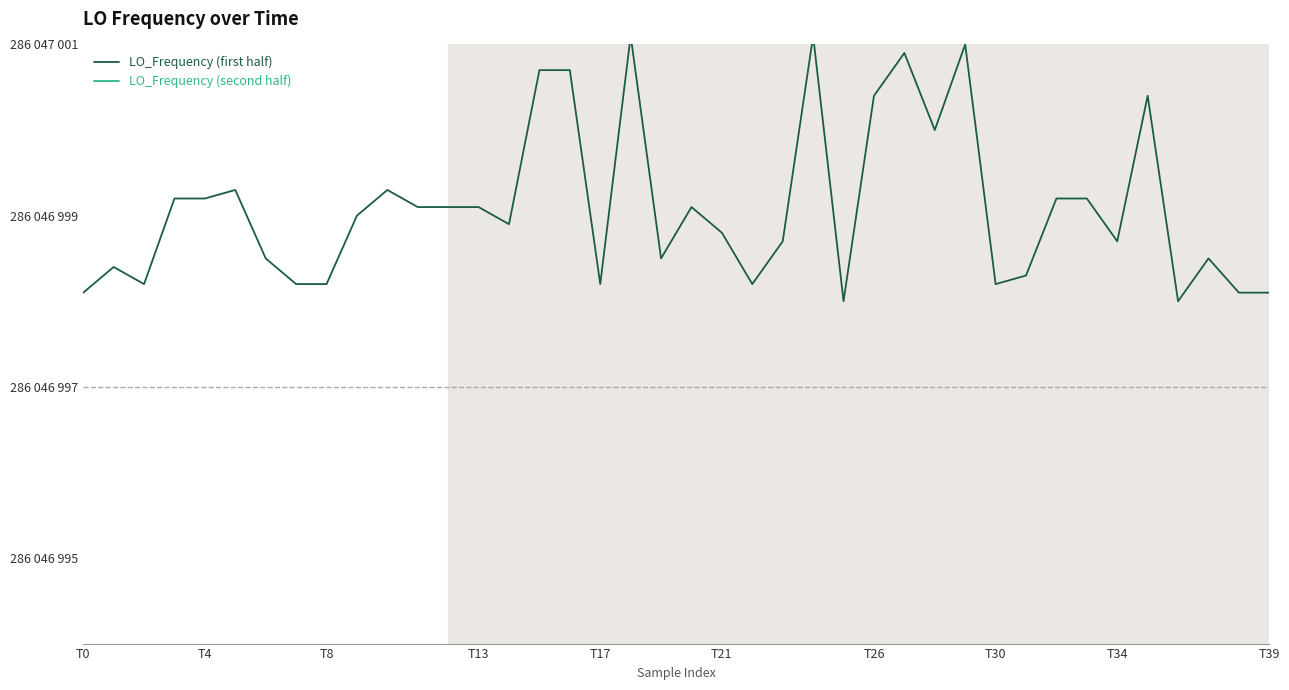

True or false: LO_Frequency (first half) and LO_Frequency (second half) cross at least once.

False